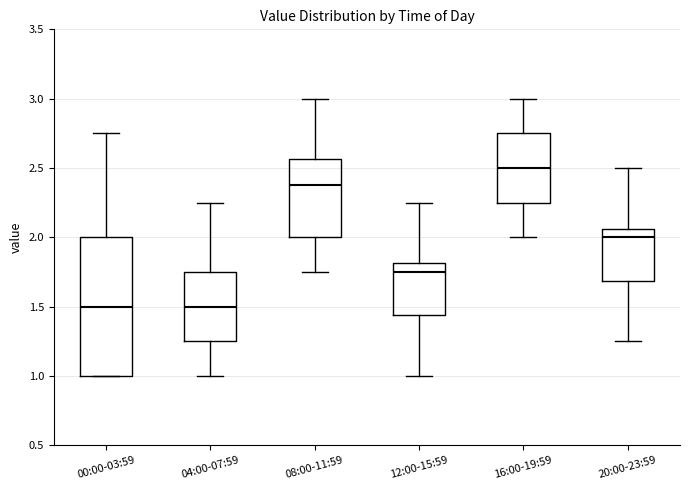

Which box's median line is the highest?

16:00-19:59